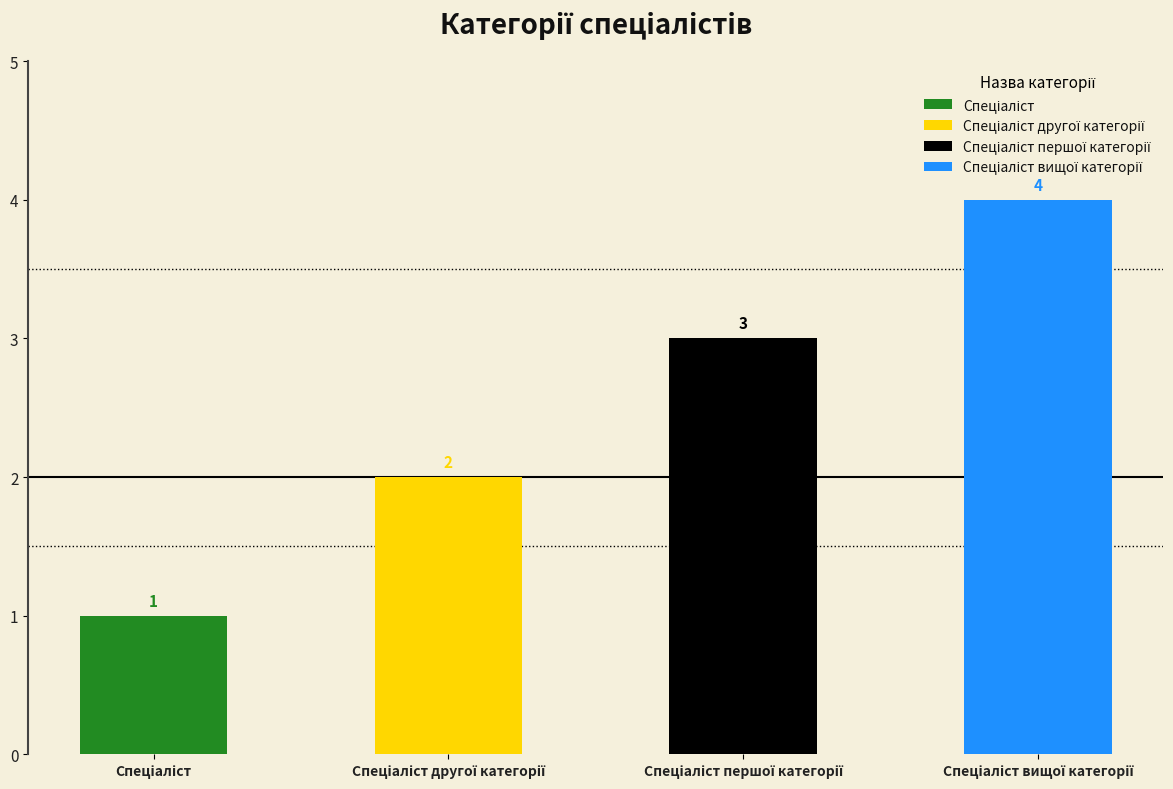

Which label corresponds to the smallest value in the chart?

Спеціаліст